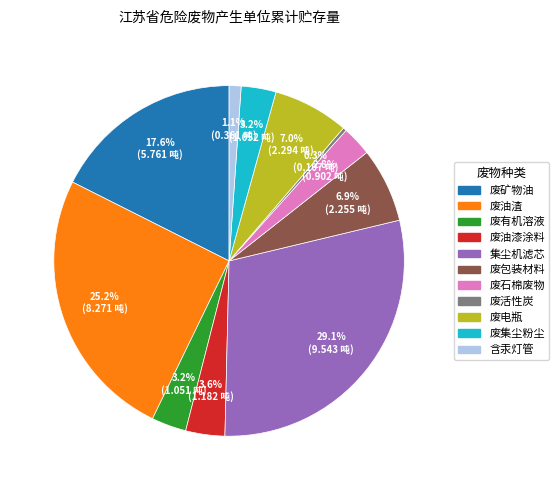

Is there a majority slice in this chart?

No